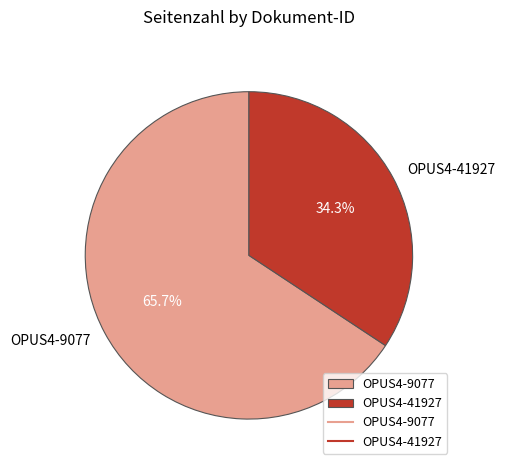

To the nearest percent, what is the difference between the OPUS4-9077 and OPUS4-41927 slice percentages?

31%